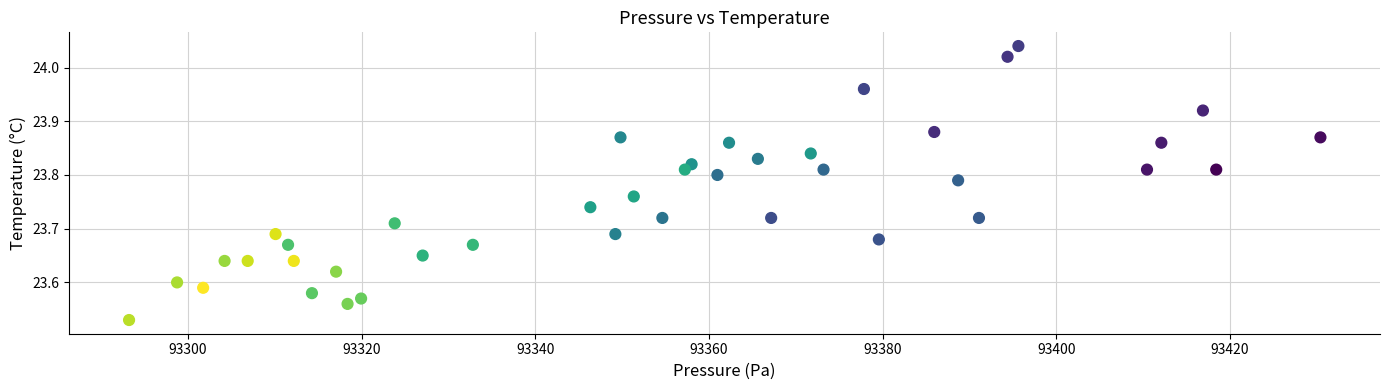

What is the range of X values (max minus min)?

137.2